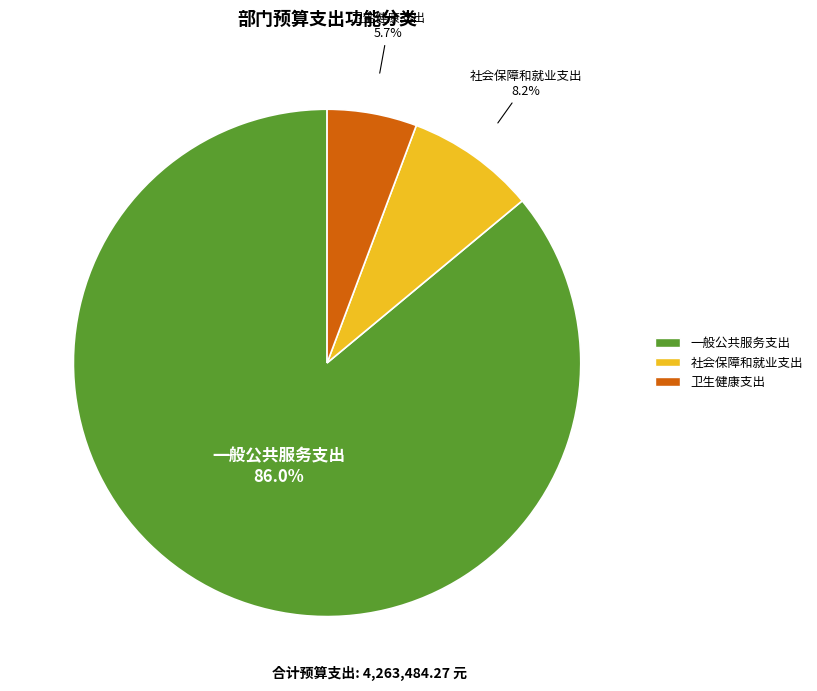

Is it true that 卫生健康支出 is 6% of the pie?

True